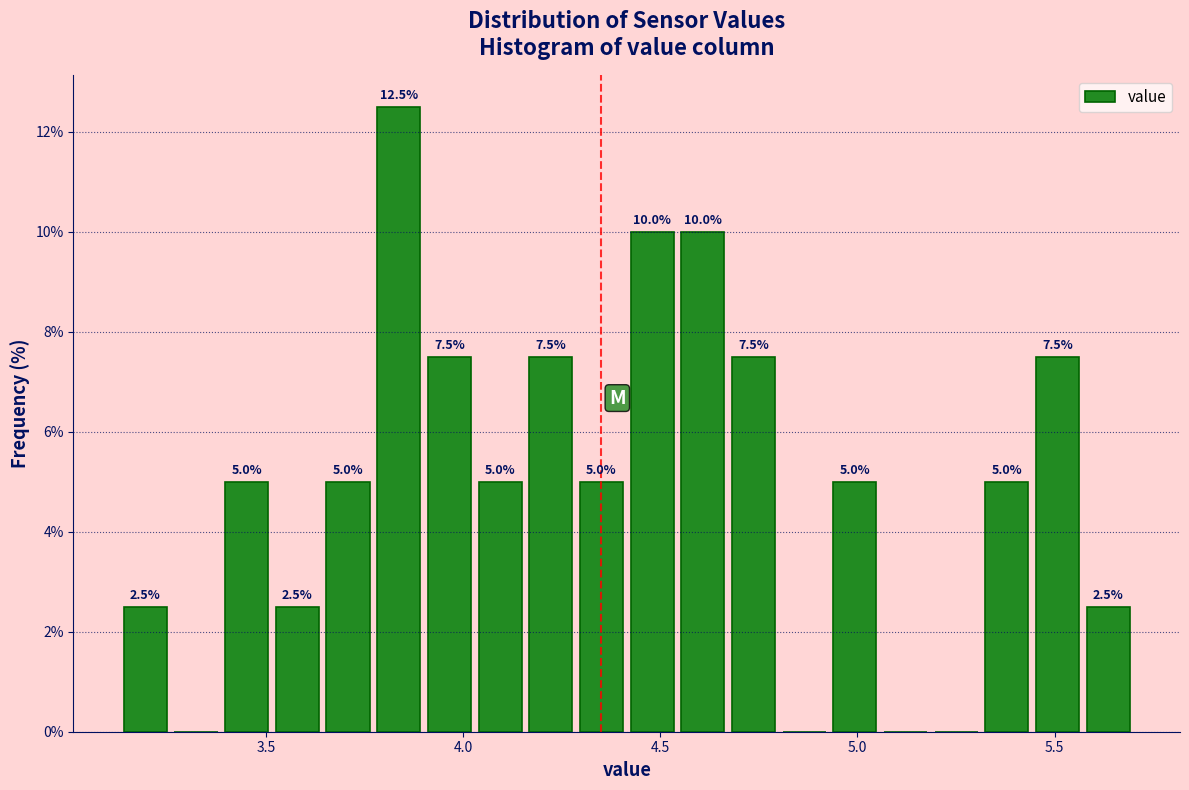

Read against the x-axis, roughly where is the centre of the tallest bar?

3.85